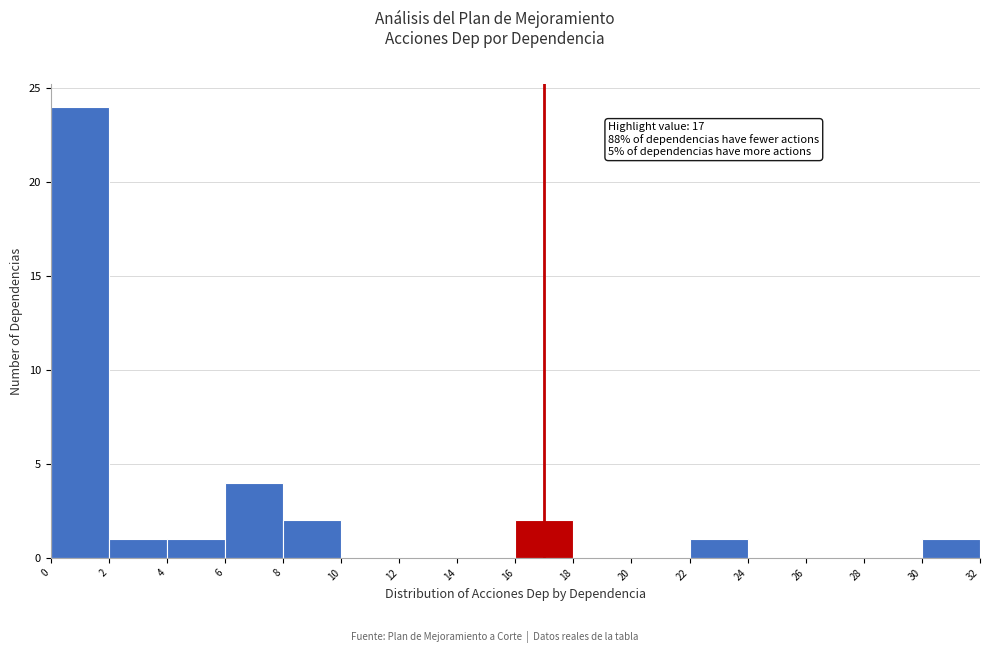

Over which range of the x-axis is the bar tallest?

0 to 2